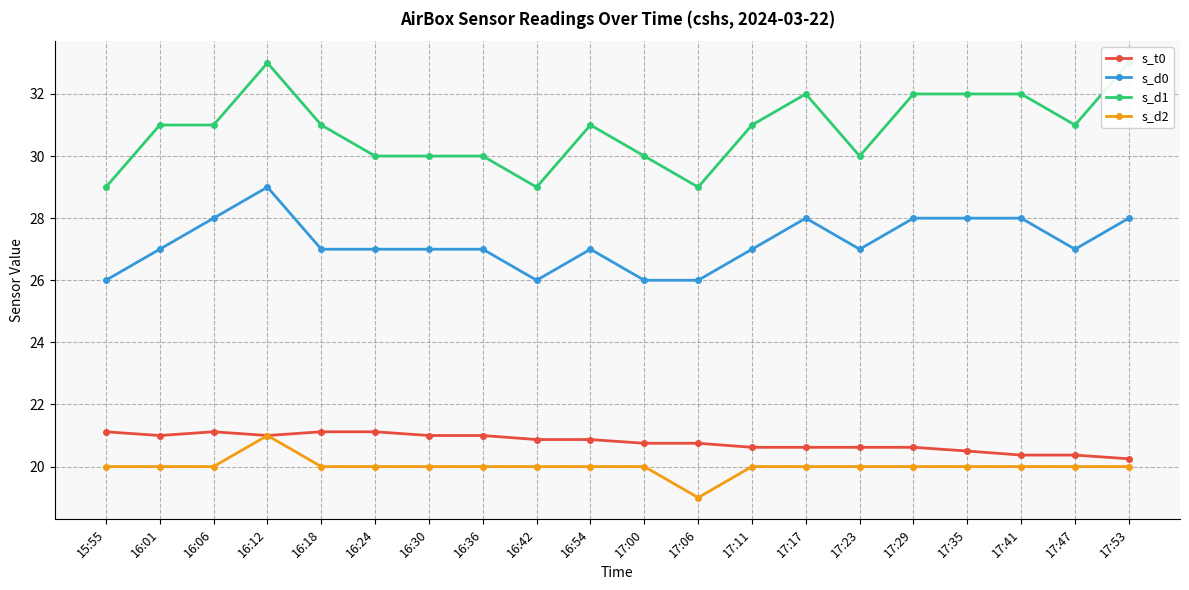

True or false: s_d0 and s_d2 intersect in this chart.

False